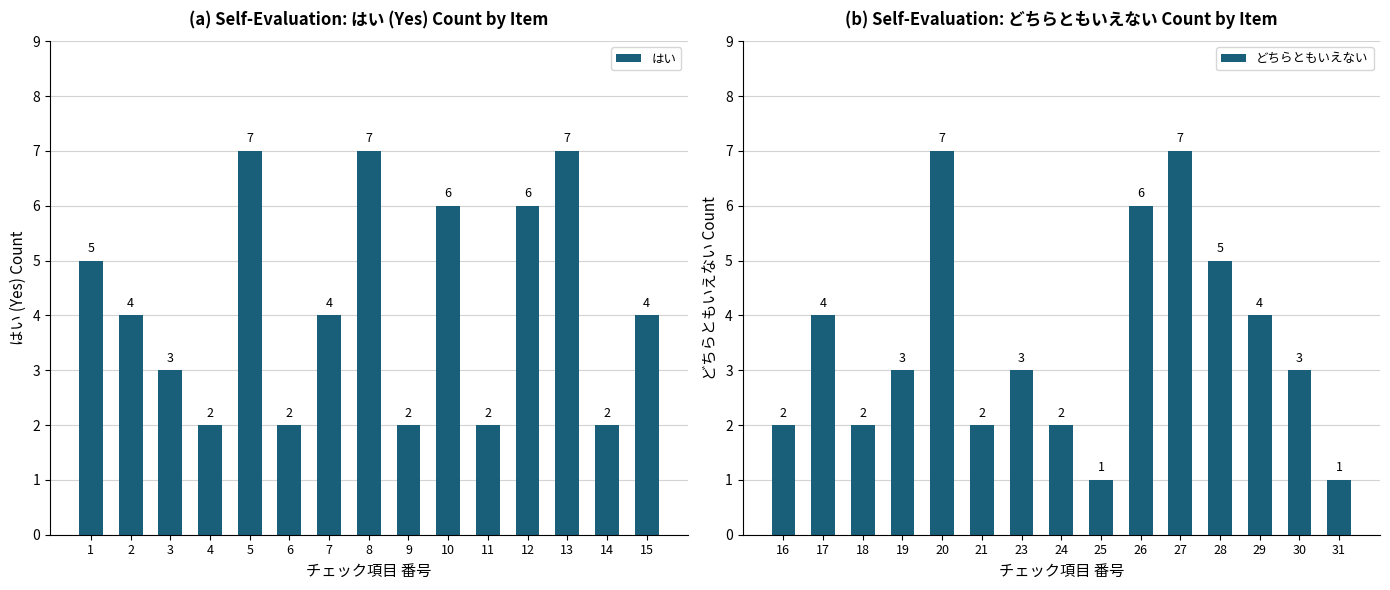

What is the highest value of the どちらともいえない series?

7